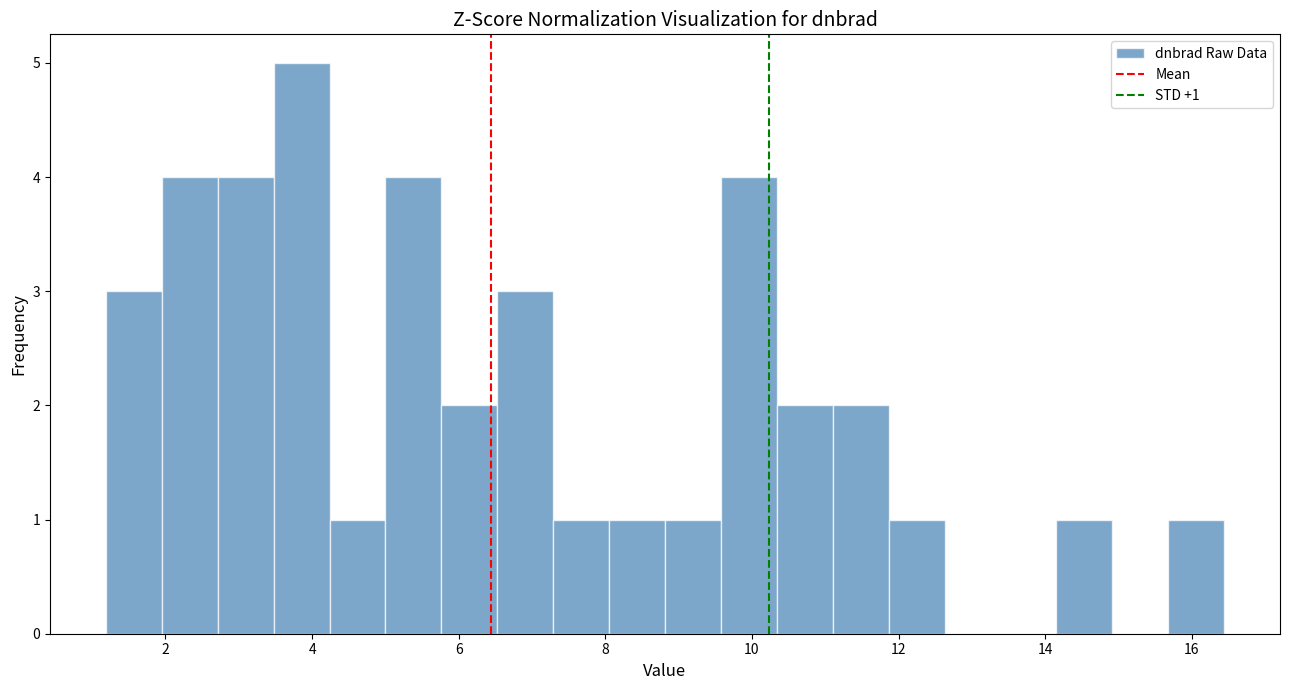

Read against the x-axis, roughly where is the centre of the tallest bar?

3.8